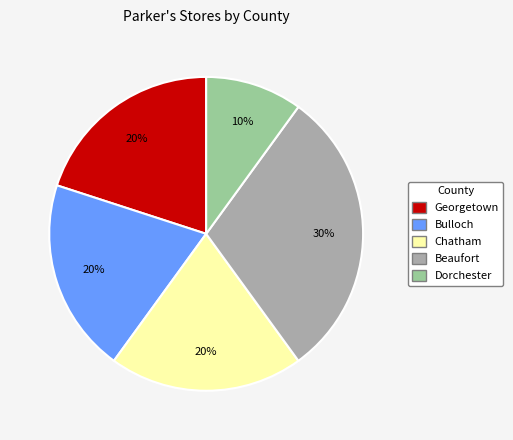

Is there a majority slice in this chart?

No